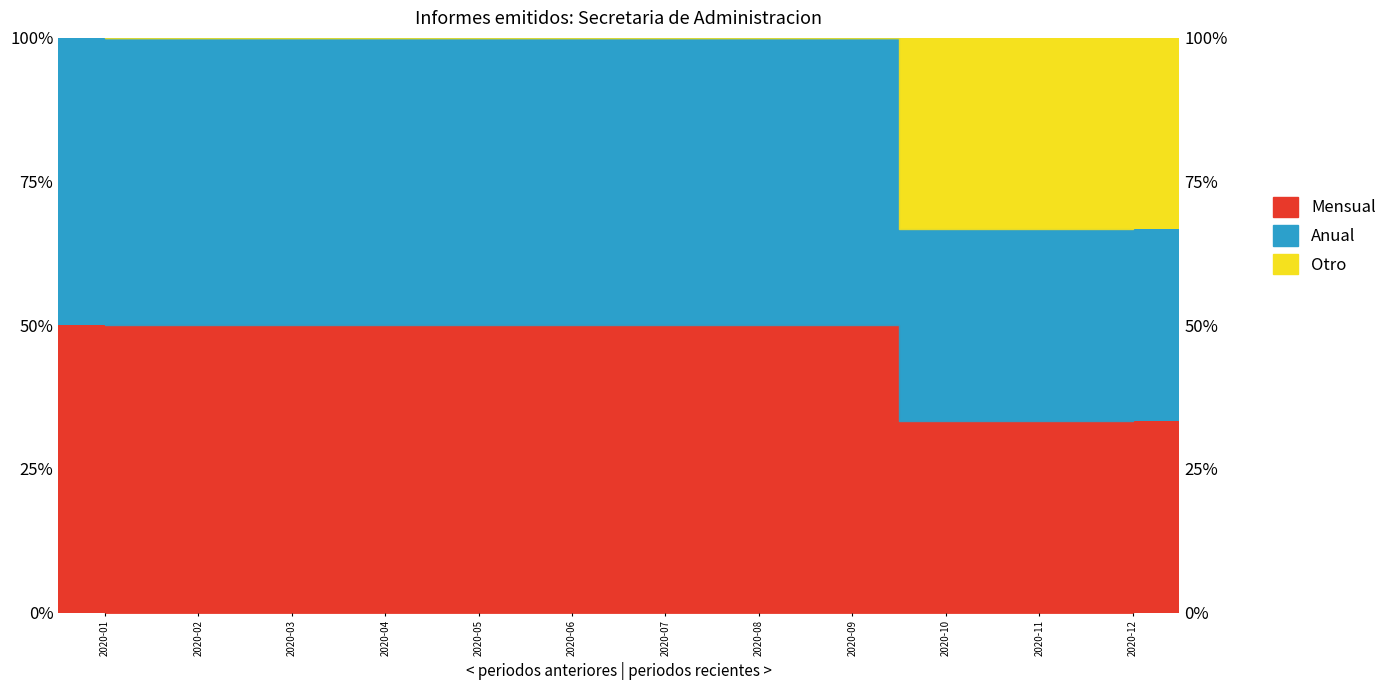

How many bars are there in each group?

3